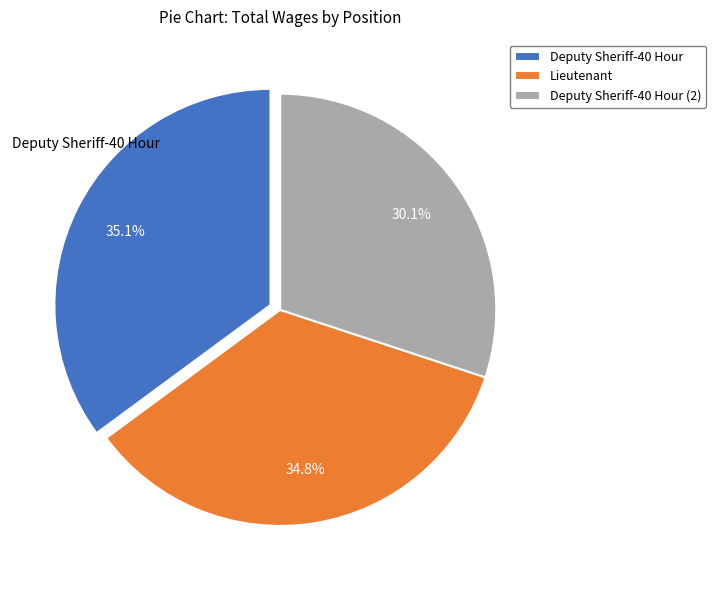

Is the sum of Deputy Sheriff-40 Hour (2) and Deputy Sheriff-40 Hour greater than half?

Yes